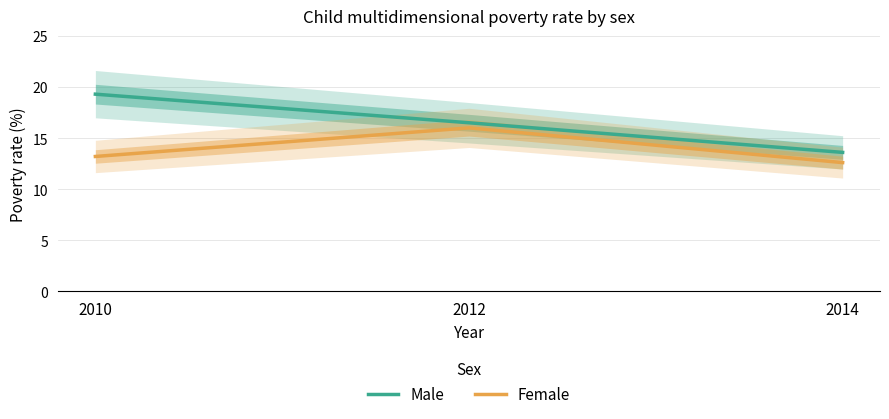

Reading left to right, transcribe all the data shown in this chart.

Male: 2010=19.3	2012=16.5	2014=13.6
Female: 2010=13.2	2012=16.0	2014=12.6